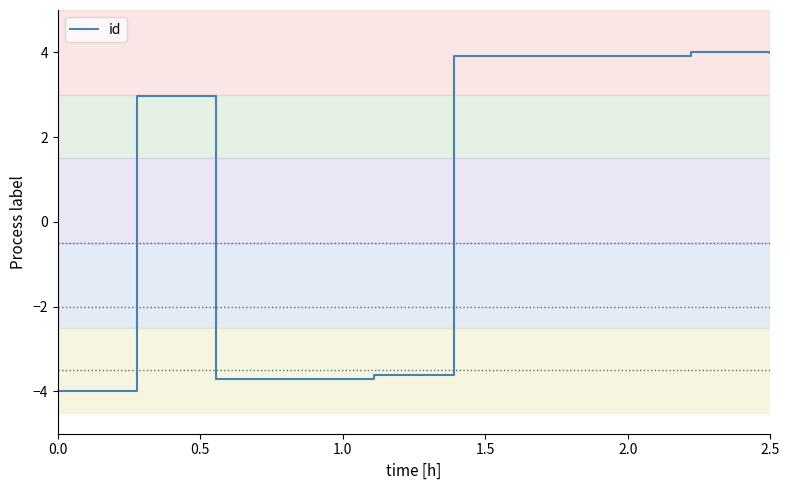

What is the difference between the second highest and second lowest values?

7.7